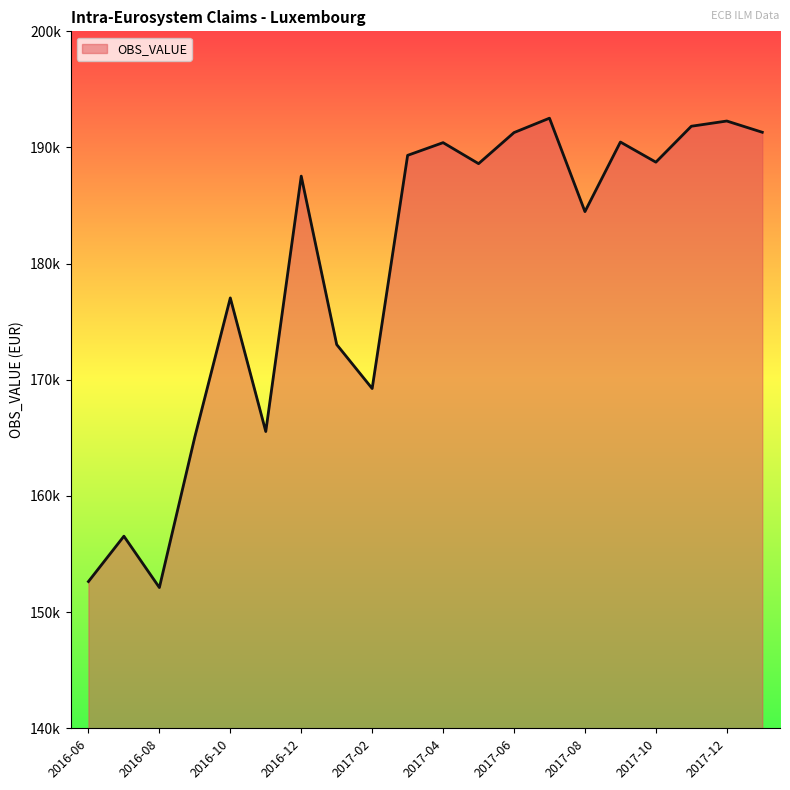

What is the minimum value shown in the chart?

152115.4